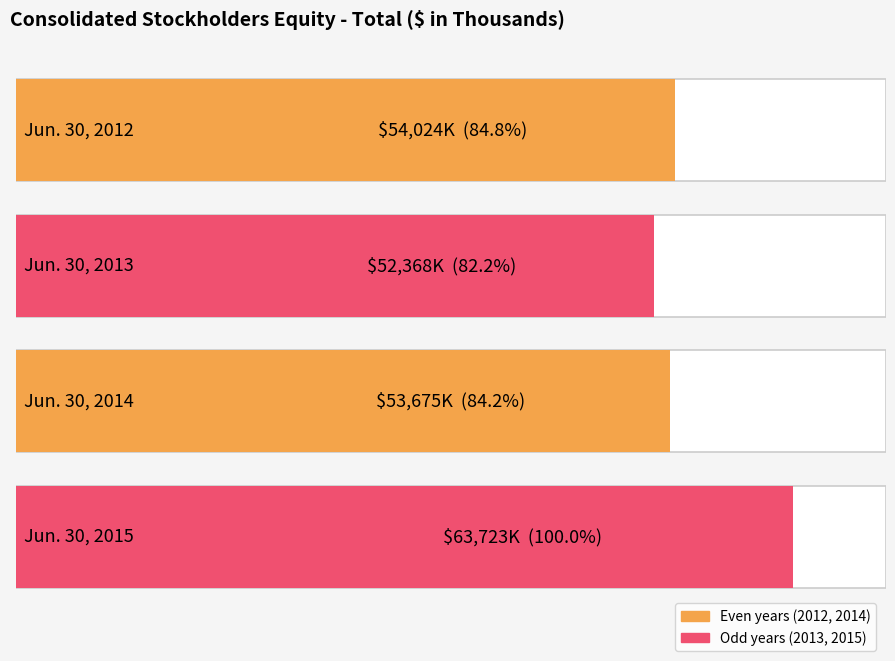

What is the maximum value shown in the chart?

63723